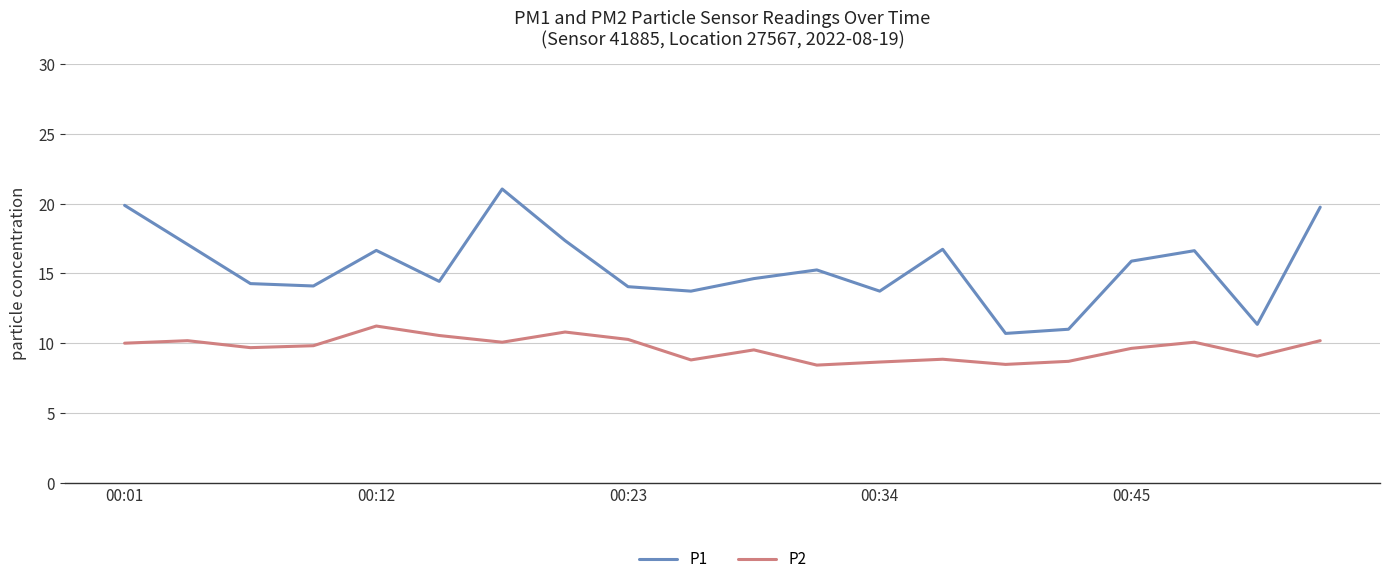

List the series in order of their overall mean, lowest first.

P2, P1